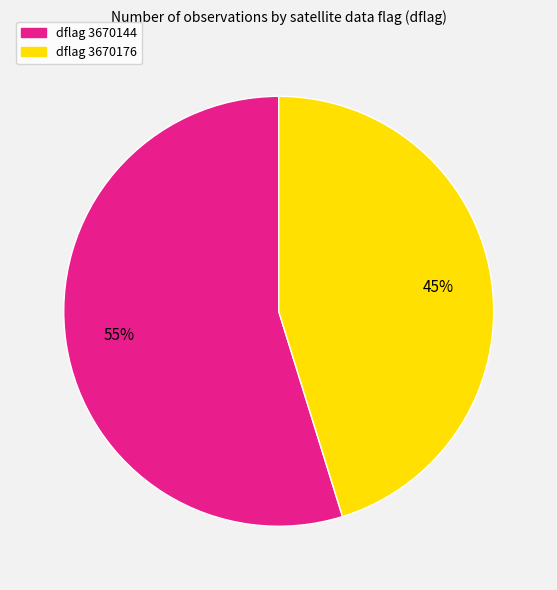

To the nearest percent, what is the average slice percentage?

50%